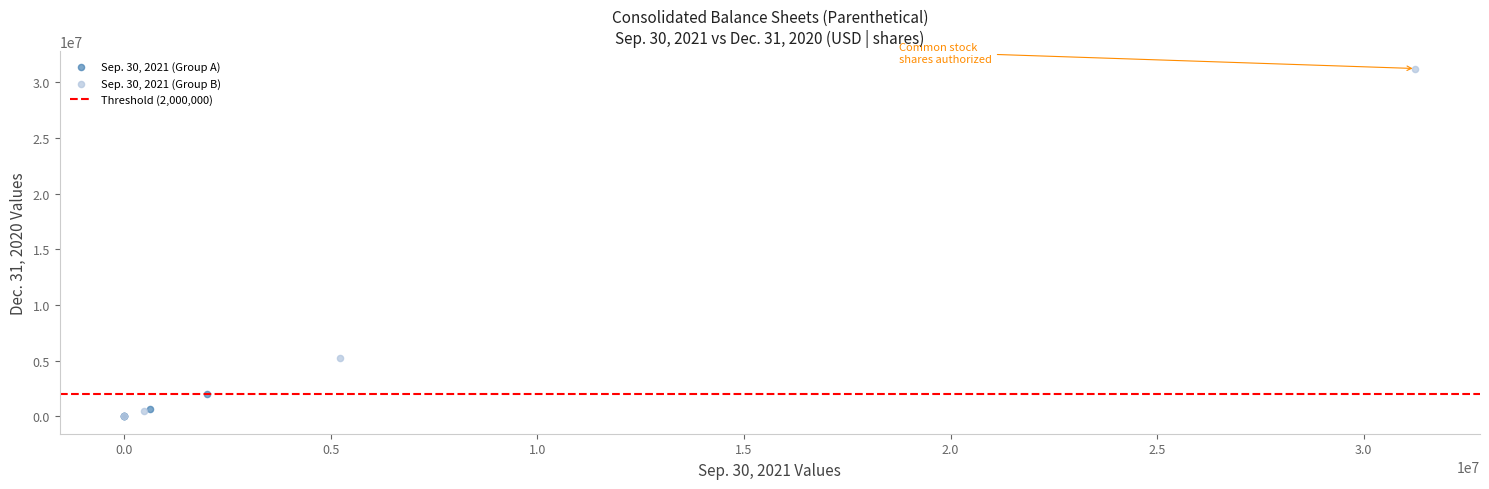

Which series has the widest spread of Y values?

Sep. 30, 2021 (Group B)